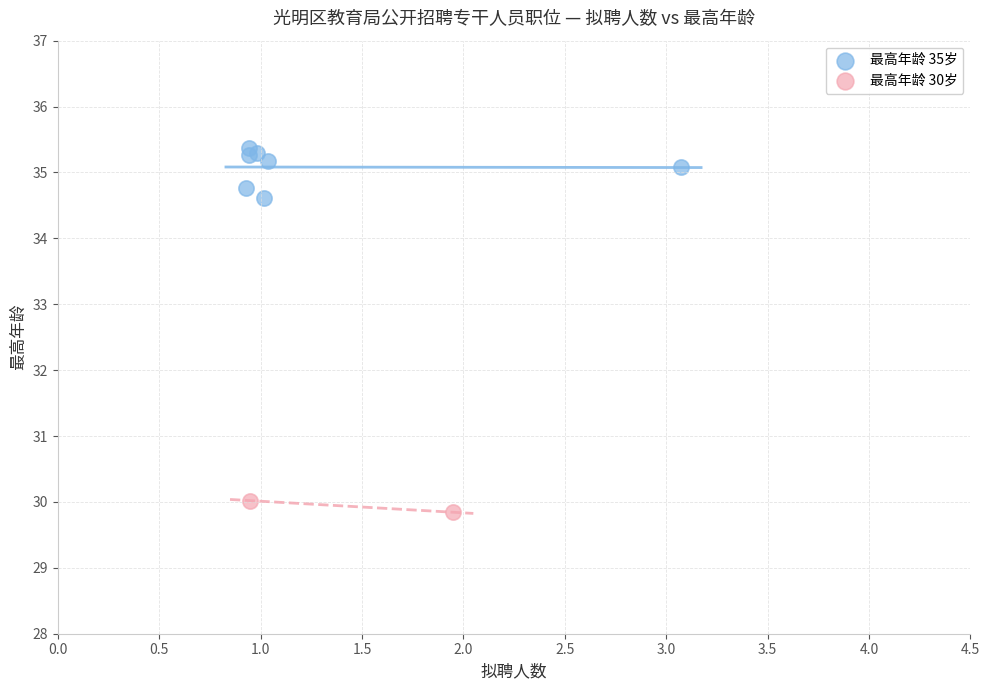

What are all the series names shown in the legend?

最高年龄 35岁, 最高年龄 30岁